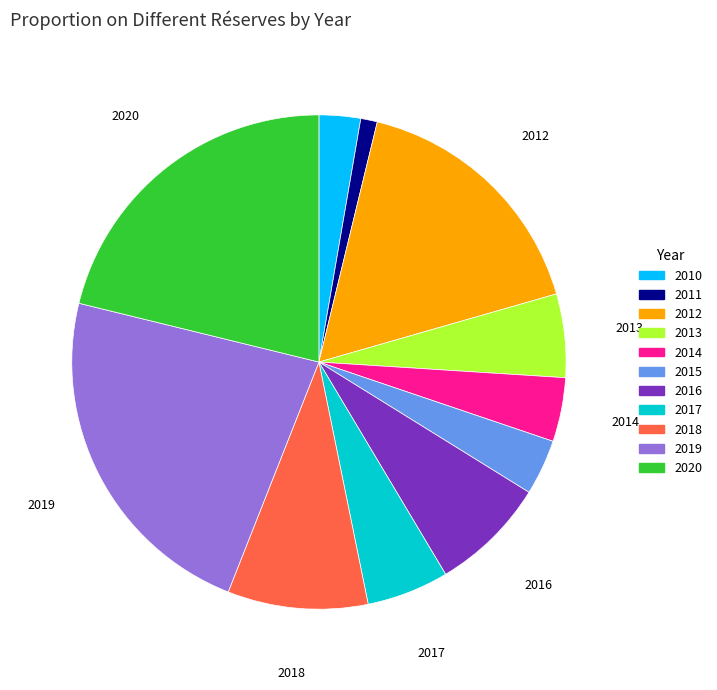

Which slice is the largest?

2019